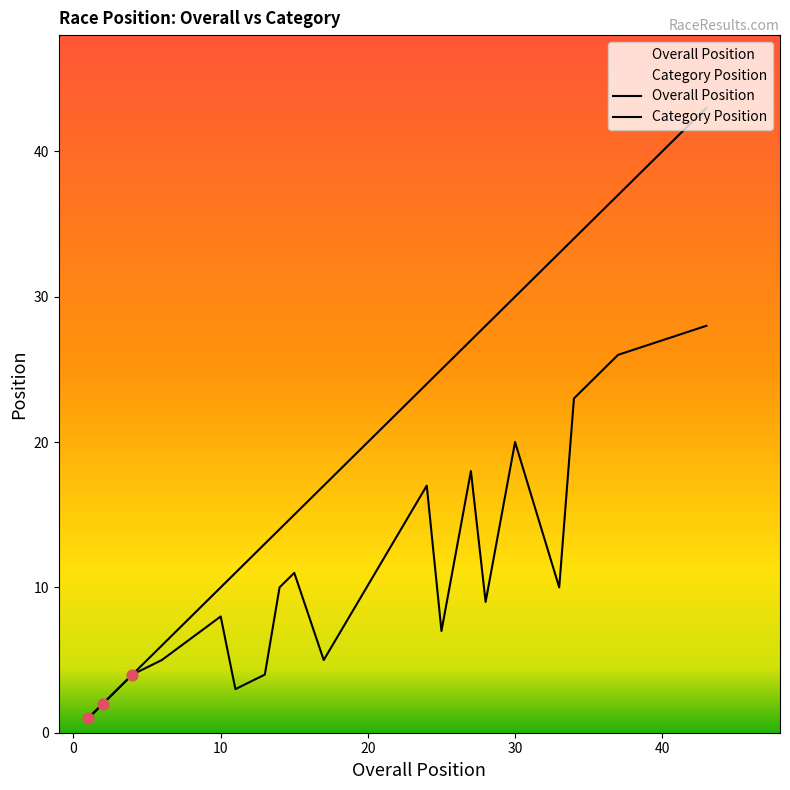

At which category is the sum across all series the highest?

43